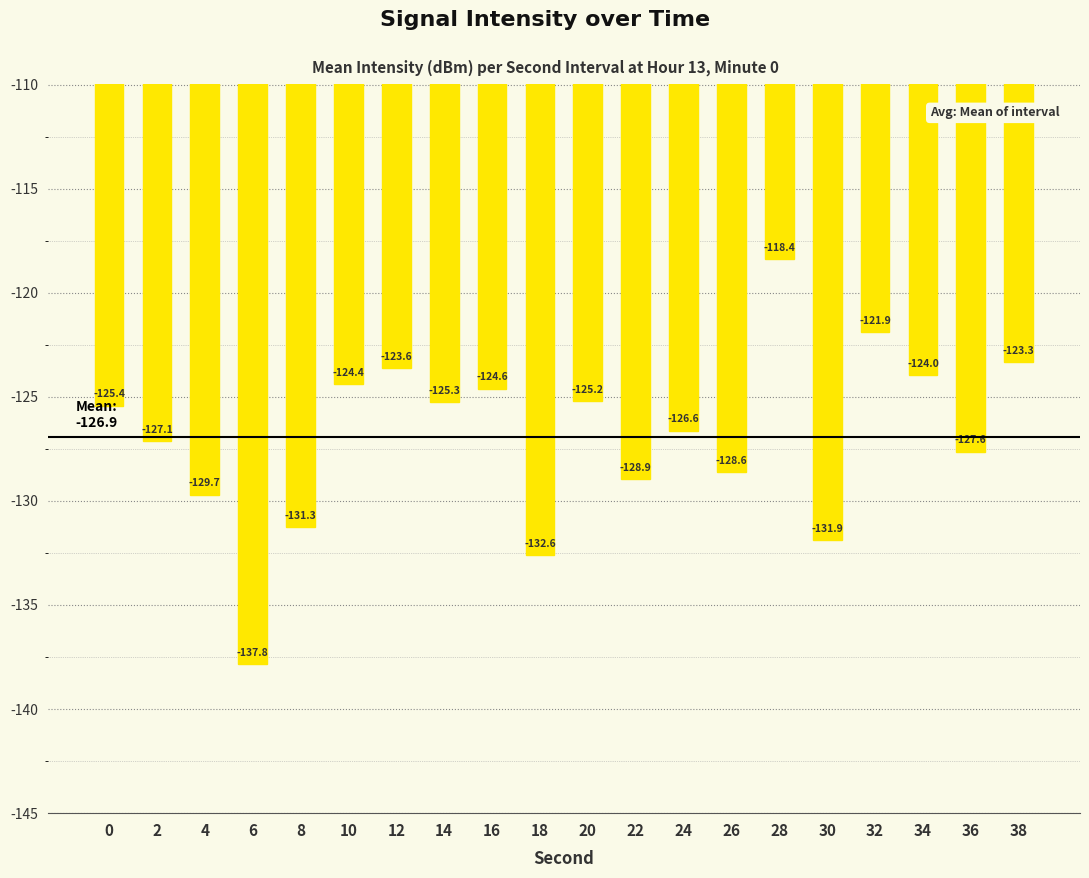

Between 32 and 8, which is larger?

32